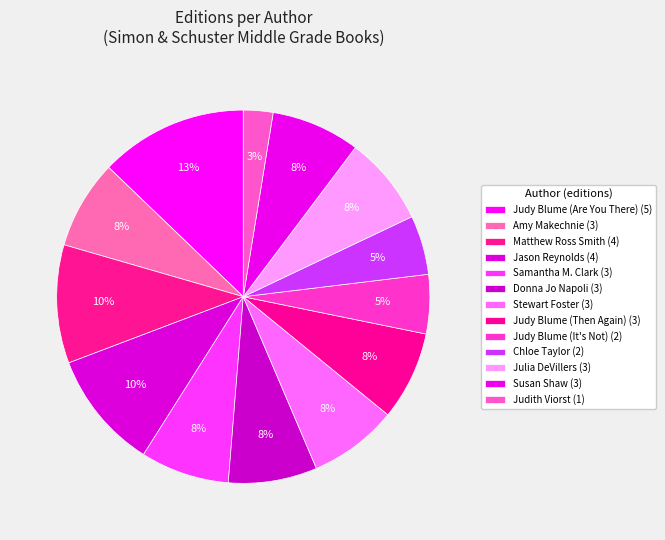

Count the number of slices in the pie.

13